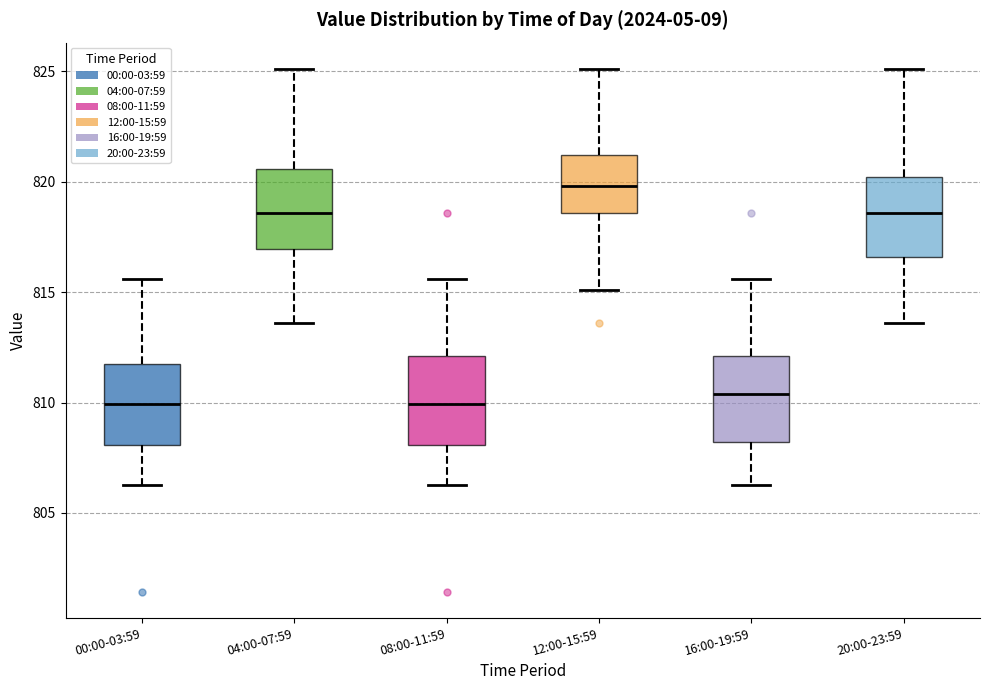

Reading left to right, transcribe this box plot: for each box, give where its median line is, the range the box spans, and where its two whiskers end, as read against the y-axis. The values are not printed on the chart, so give them approximately, as read against the axis.

00:00-03:59: median 810.0, box 808.0 to 812.0, whiskers 806.5 to 815.5
04:00-07:59: median 818.5, box 817.0 to 820.5, whiskers 813.5 to 825.0
08:00-11:59: median 810.0, box 808.0 to 812.0, whiskers 806.5 to 815.5
12:00-15:59: median 820.0, box 818.5 to 821.0, whiskers 815.0 to 825.0
16:00-19:59: median 810.5, box 808.0 to 812.0, whiskers 806.5 to 815.5
20:00-23:59: median 818.5, box 816.5 to 820.0, whiskers 813.5 to 825.0